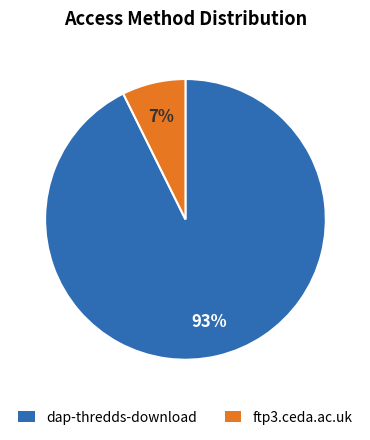

To the nearest percent, what is the combined percentage of dap-thredds-download and ftp3.ceda.ac.uk?

100%